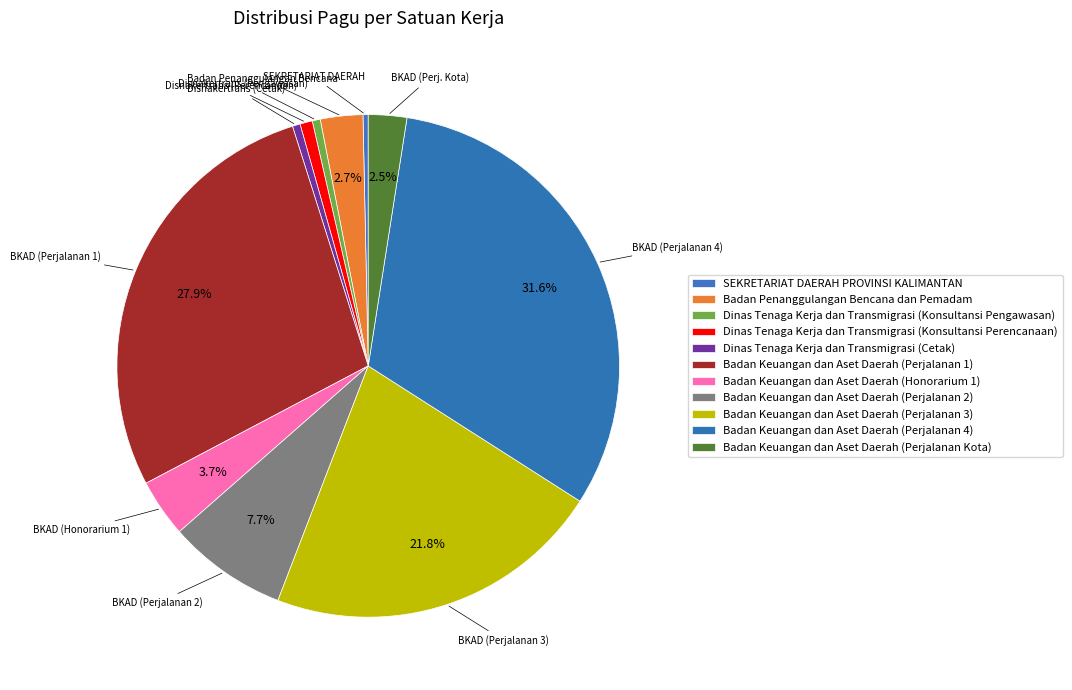

Rank the categories by value from highest to lowest.

Badan Keuangan dan Aset Daerah (Perjalanan 4), Badan Keuangan dan Aset Daerah (Perjalanan 1), Badan Keuangan dan Aset Daerah (Perjalanan 3), Badan Keuangan dan Aset Daerah (Perjalanan 2), Badan Keuangan dan Aset Daerah (Honorarium 1), Badan Penanggulangan Bencana dan Pemadam, Badan Keuangan dan Aset Daerah (Perjalanan Kota), Dinas Tenaga Kerja dan Transmigrasi (Konsultansi Perencanaan), Dinas Tenaga Kerja dan Transmigrasi (Konsultansi Pengawasan), Dinas Tenaga Kerja dan Transmigrasi (Cetak), SEKRETARIAT DAERAH PROVINSI KALIMANTAN